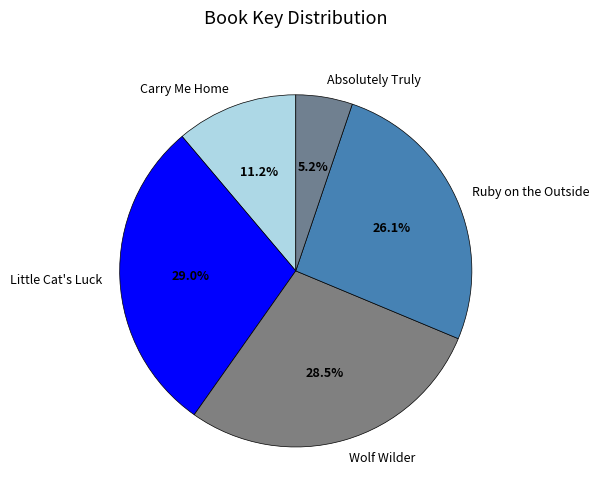

What is the smallest slice in the pie chart?

Absolutely Truly